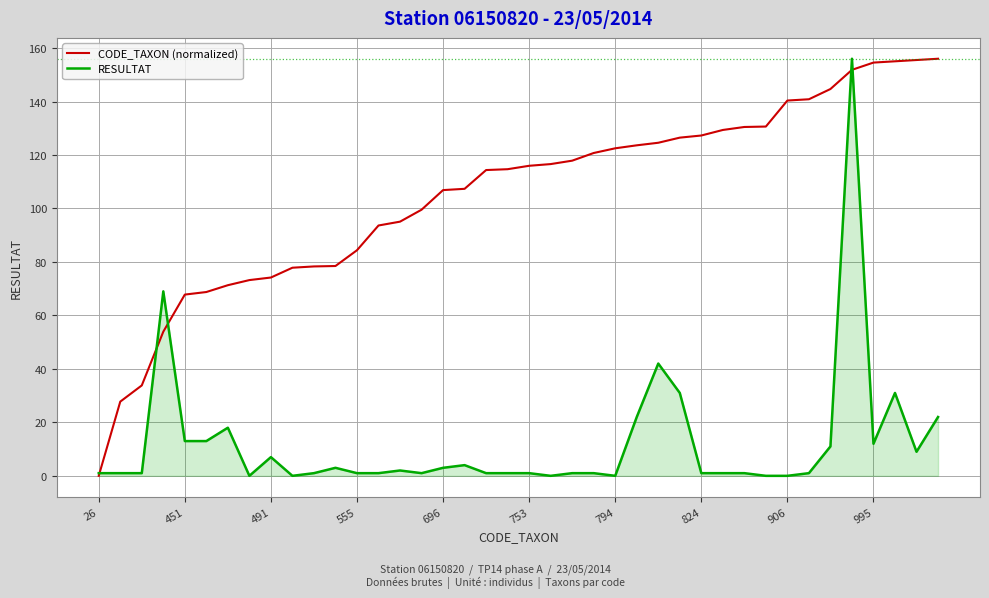

List the series in order of their overall mean, lowest first.

RESULTAT, CODE_TAXON (normalized)